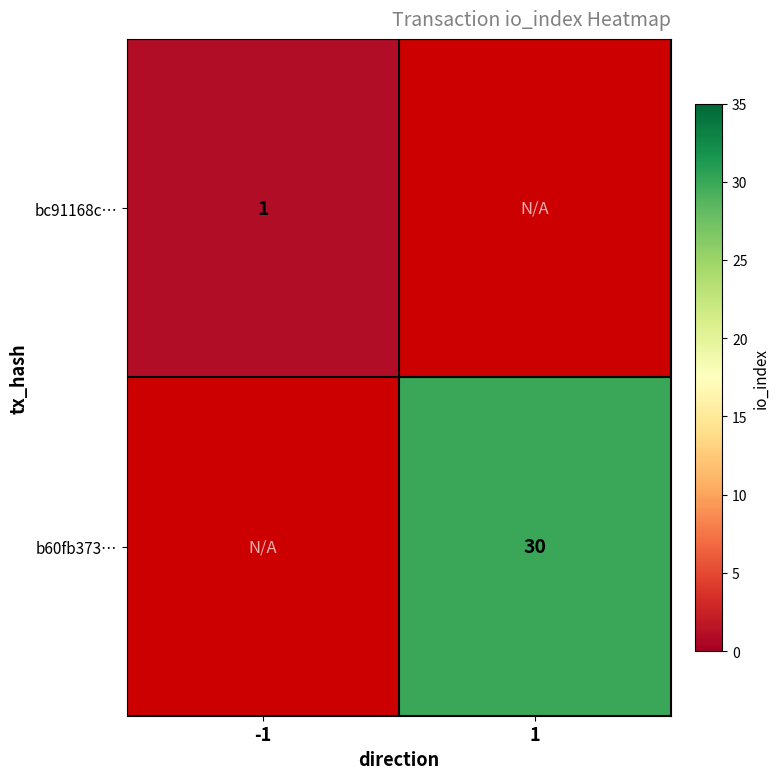

Which has a higher value, 1 or -1?

-1